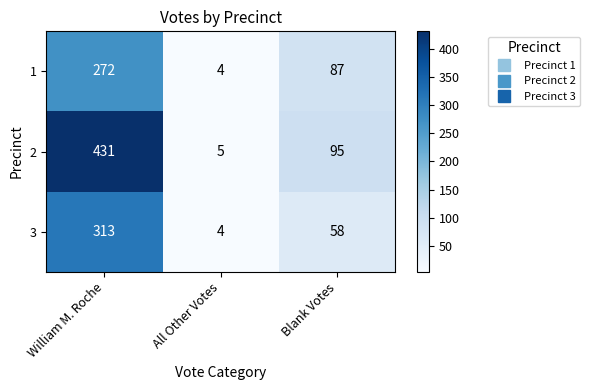

The value of 2 at William M. Roche is 239. True or false?

False